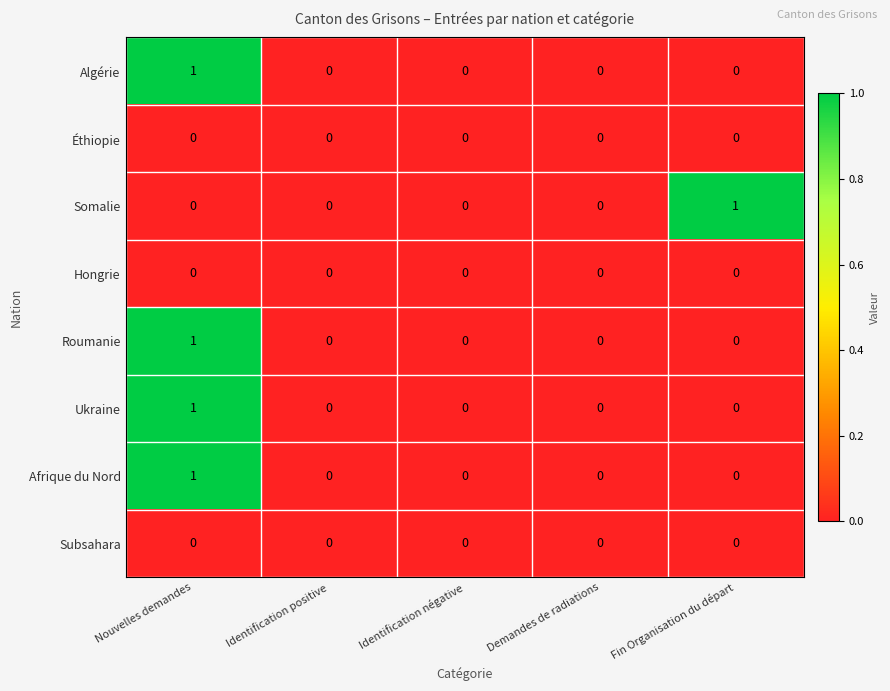

Which series changed the most between Identification négative and Fin Organisation du départ?

Somalie